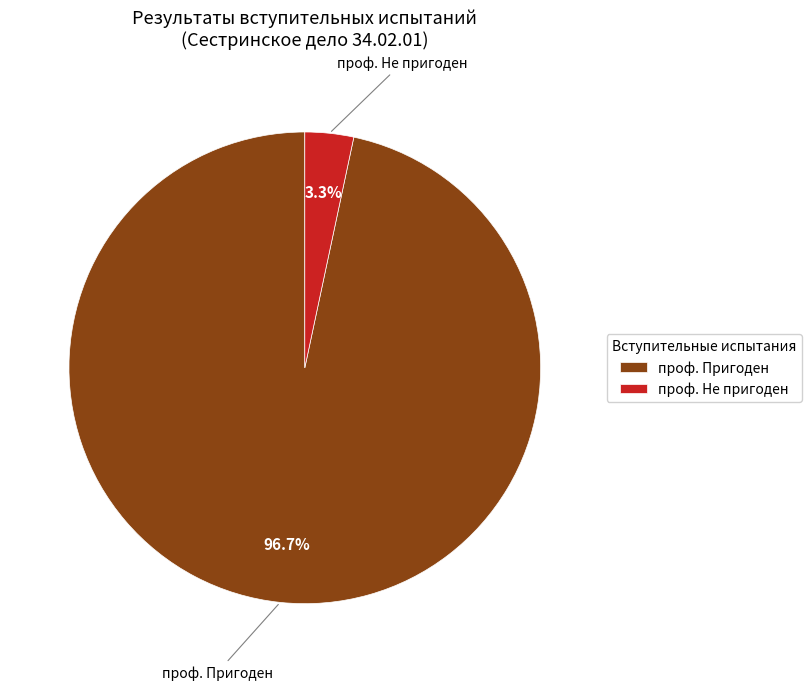

To the nearest percent, what is the combined percentage of проф. Не пригоден and проф. Пригоден?

100%